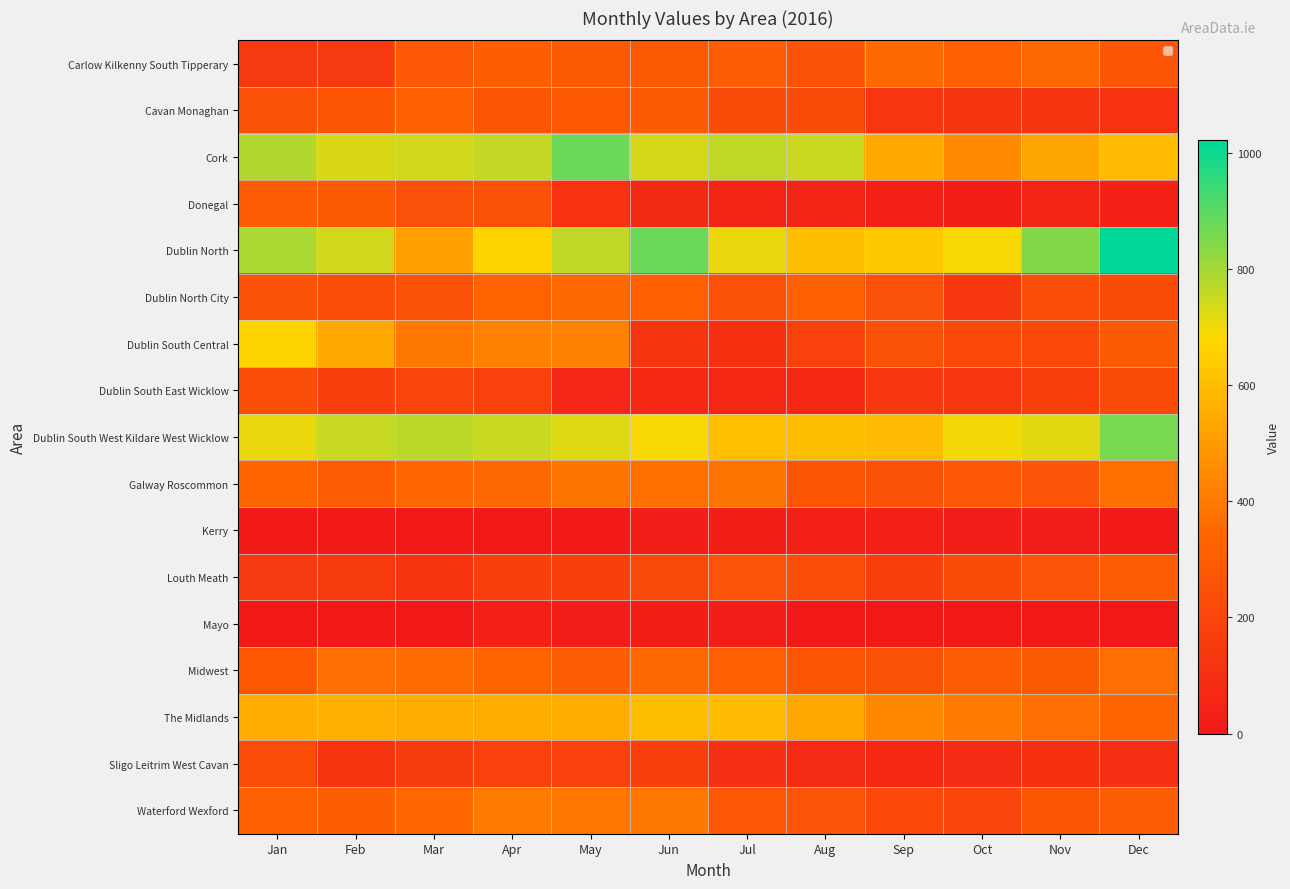

At which category does the chart reach its peak across all series?

Dec